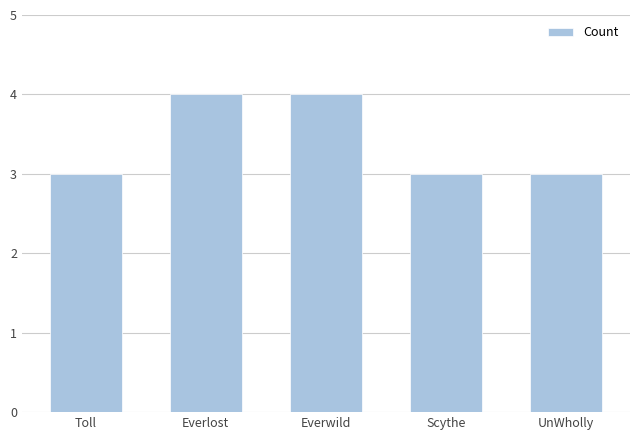

Is it true that the value at Everwild is 7?

False